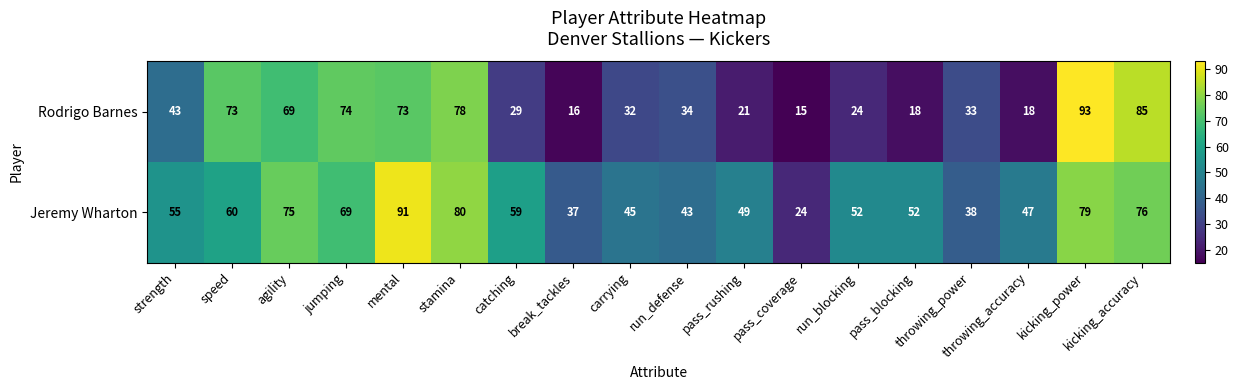

Rank the series by their maximum value, from lowest to highest.

Jeremy Wharton, Rodrigo Barnes